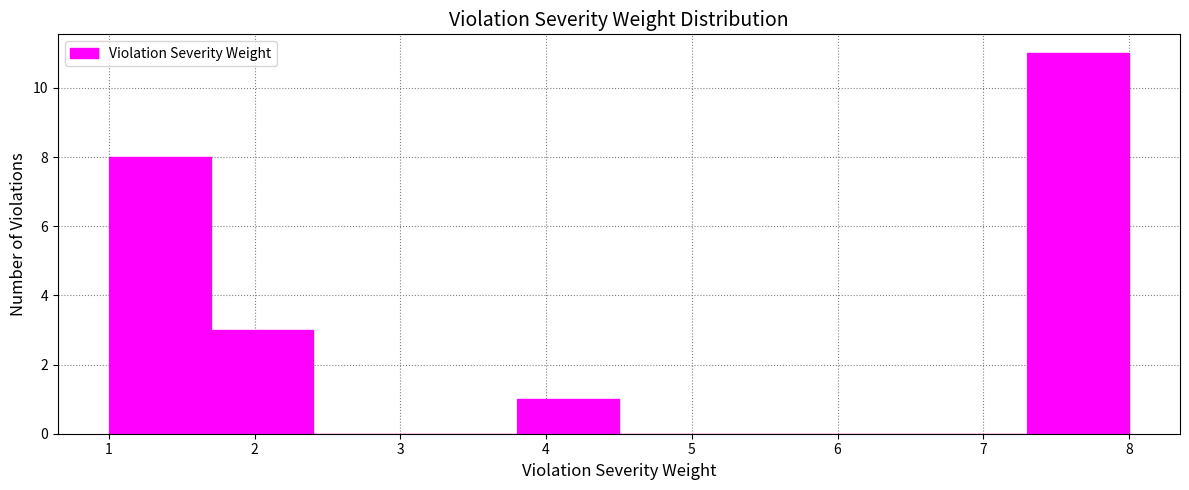

Reading left to right, transcribe this chart: for each bar, give the range it covers on the x-axis and its height. The values are not printed on the chart, so give them approximately, as read against the axis.

1.0 to 1.7: 8
1.7 to 2.4: 3
2.4 to 3.1: 0
3.1 to 3.8: 0
3.8 to 4.5: 1
4.5 to 5.2: 0
5.2 to 5.9: 0
5.9 to 6.6: 0
6.6 to 7.3: 0
7.3 to 8.0: 11